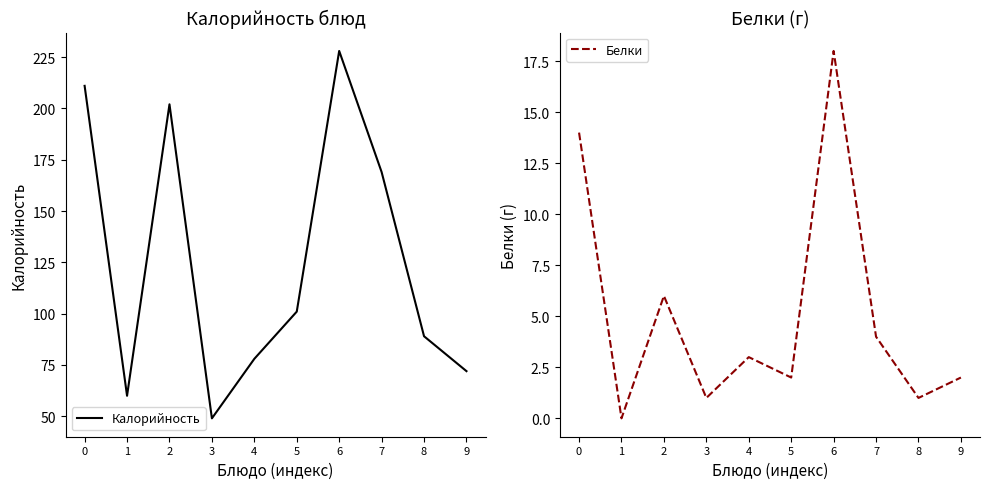

Which has a higher value, 5 or 6?

6